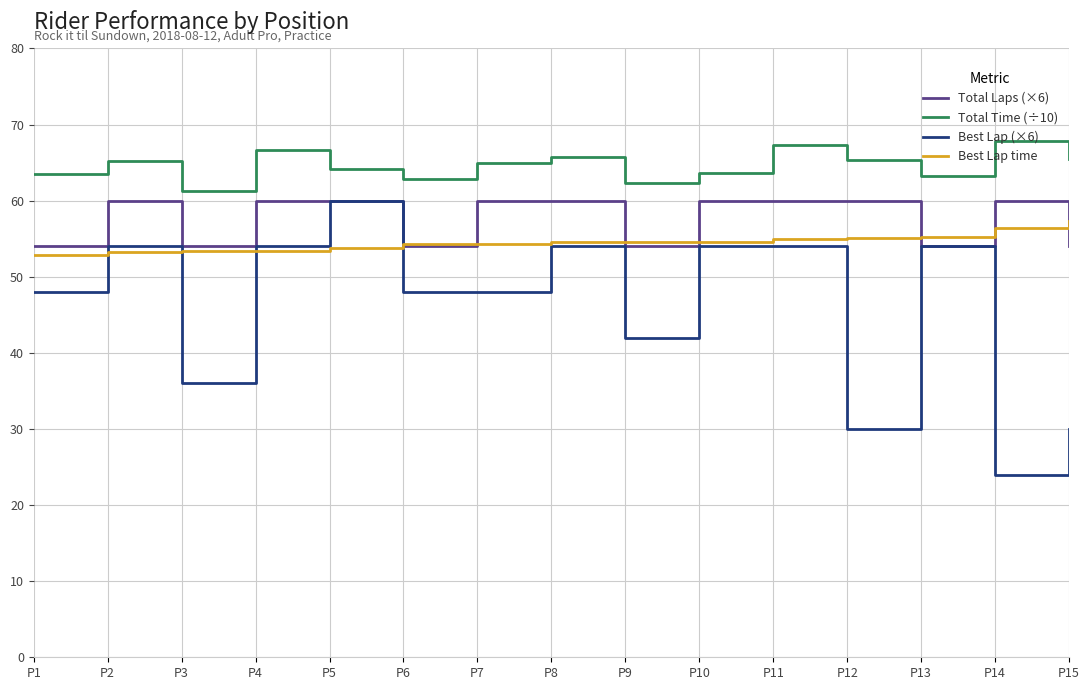

Between P1 and P5, which series saw the biggest shift?

Best Lap (×6)